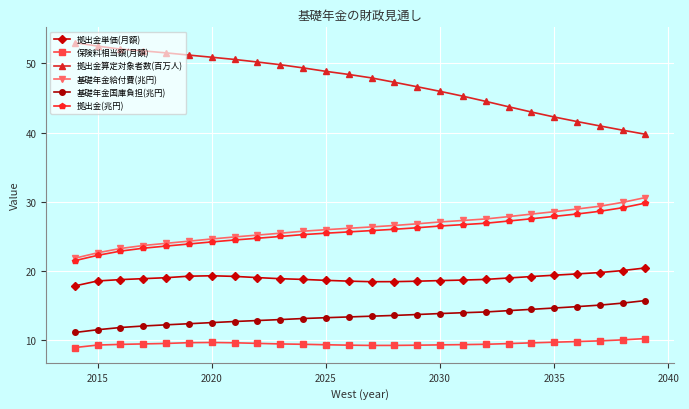

True or false: 保険料相当額(月額) has more than 0 interior local peaks.

True